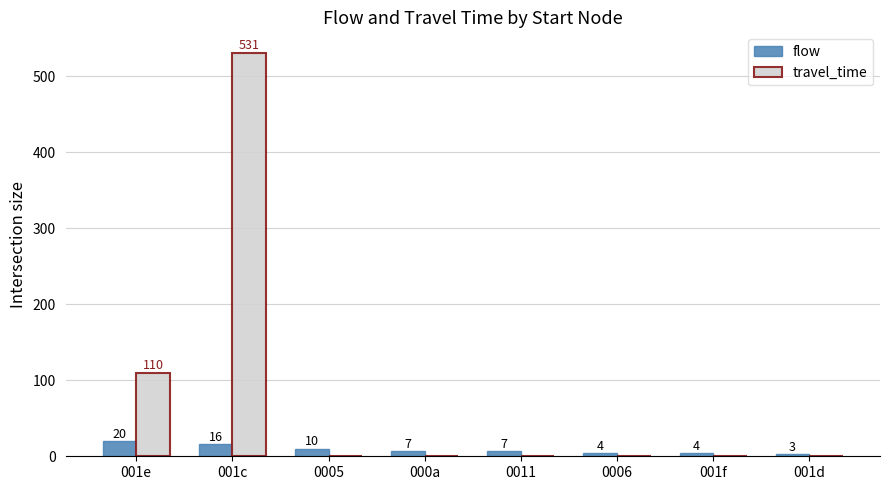

Reading left to right, what are all the values shown in this chart?

flow: 20	16	10	7	7	4	4	3
travel_time: 110	531	0	0	0	0	0	0